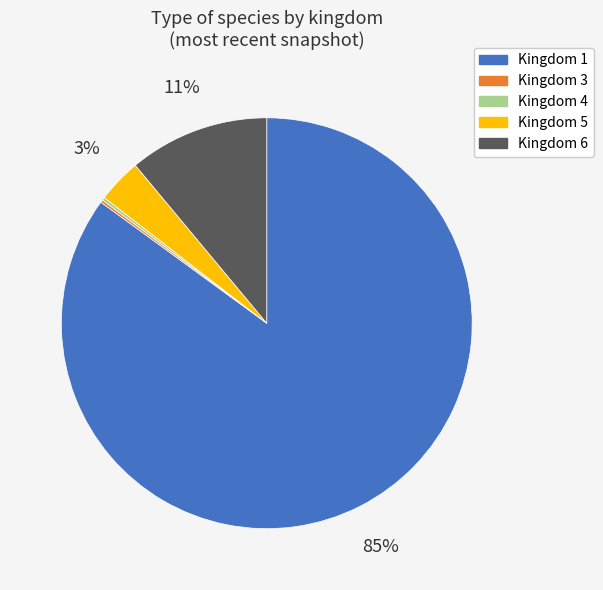

To the nearest percent, what is the average slice percentage?

20%